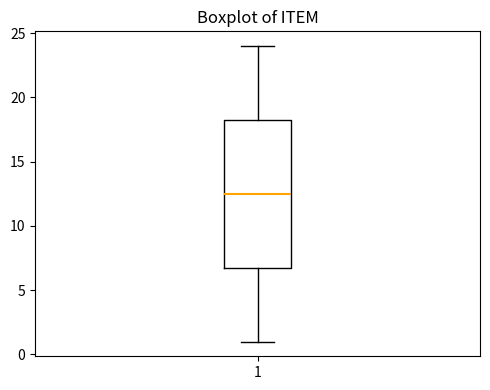

Transcribe this box plot: give where the median line is, the range the box spans, and where the two whiskers end, as read against the y-axis. The values are not printed on the chart, so give them approximately, as read against the axis.

median 12.5, box 7.0 to 18.5, whiskers 1.0 to 24.0